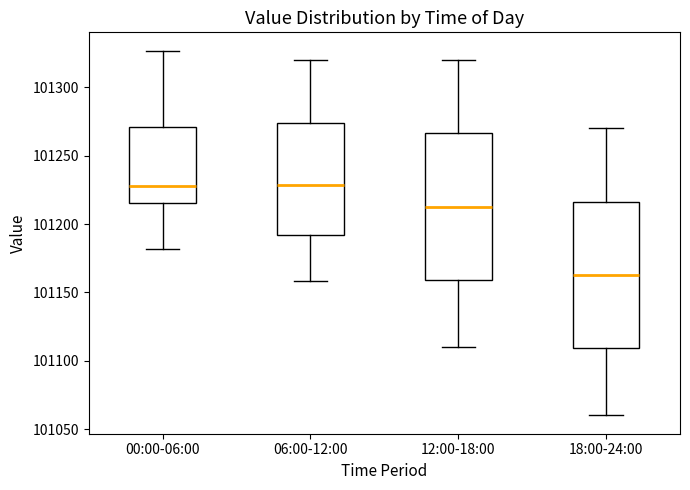

Reading left to right, read every box against the y-axis: the position of its median line, the range the box covers, and the ends of its whiskers. The values are not printed on the chart, so give them approximately, as read against the axis.

00:00-06:00: median 101230, box 101215 to 101270, whiskers 101180 to 101325
06:00-12:00: median 101230, box 101190 to 101275, whiskers 101160 to 101320
12:00-18:00: median 101215, box 101160 to 101265, whiskers 101110 to 101320
18:00-24:00: median 101165, box 101110 to 101215, whiskers 101060 to 101270